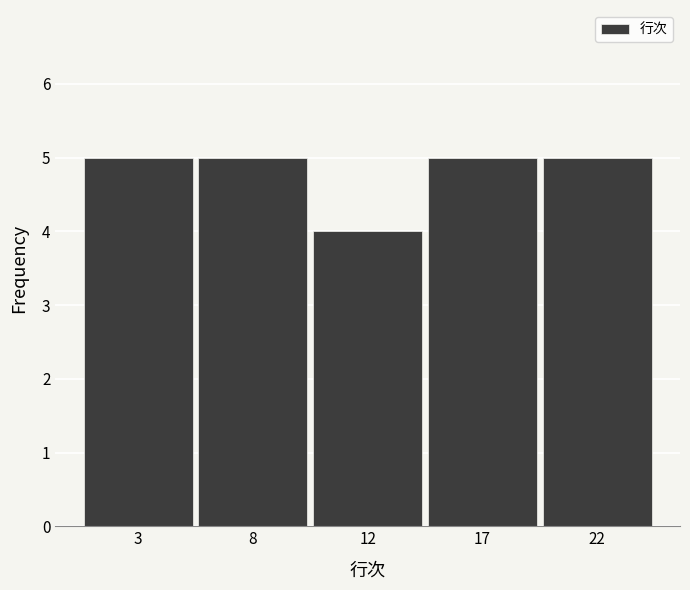

Reading right to left, what are all the values shown in this chart?

5	5	4	5	5